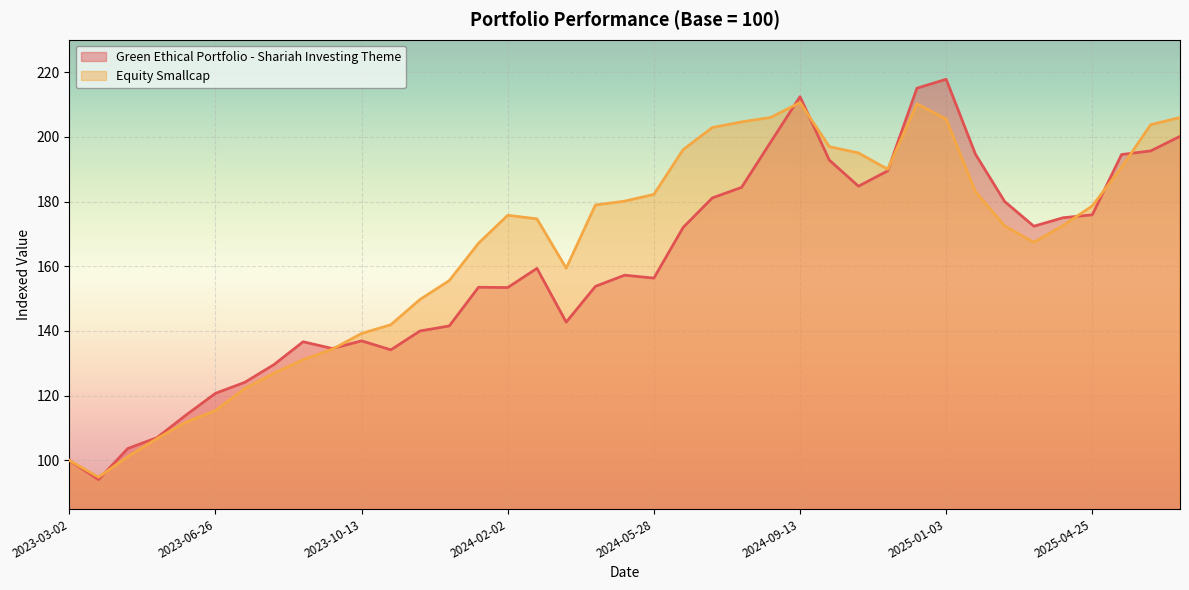

At 2024-03-18, list the series in order from smallest to largest.

Green Ethical Portfolio - Shariah Investing Theme, Equity Smallcap